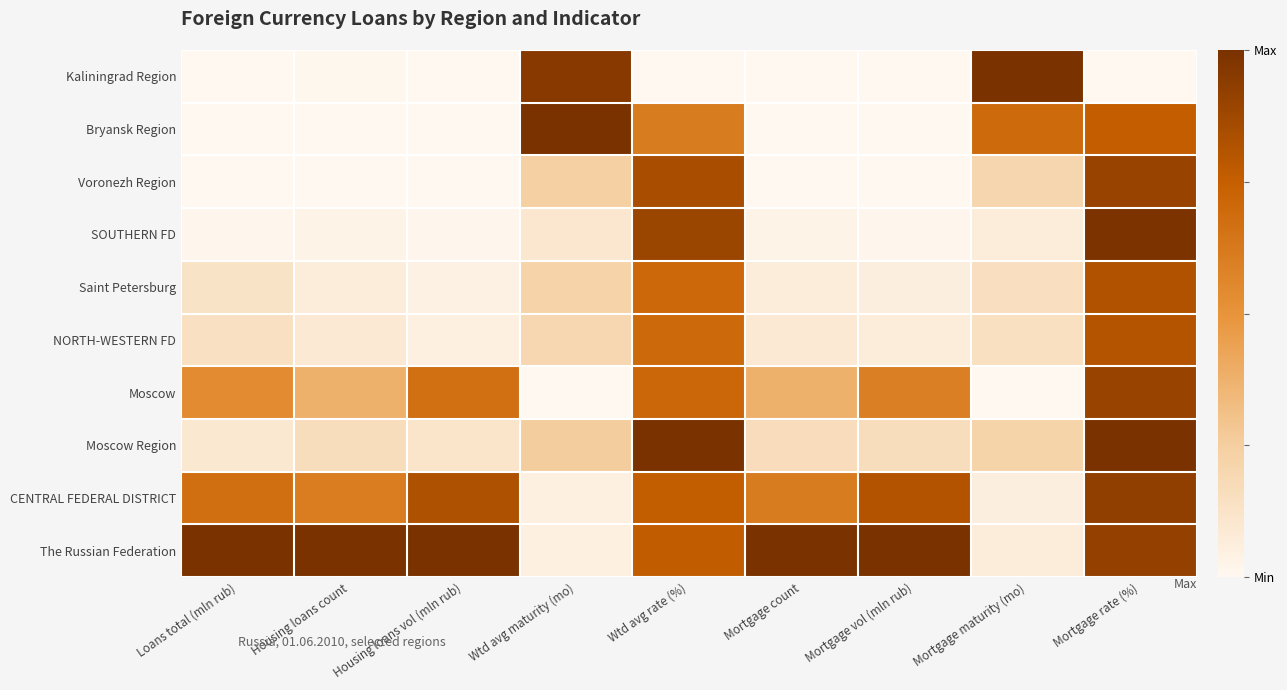

Reading left to right, transcribe all the data shown in this chart.

The Russian Federation: Loans total (mln rub)=1.0	Housing loans count=1.0	Housing loans vol (mln rub)=1.0	Wtd avg maturity (mo)=0.0	Wtd avg rate (%)=0.8	Mortgage count=1.0	Mortgage vol (mln rub)=1.0	Mortgage maturity (mo)=0.1	Mortgage rate (%)=0.9
CENTRAL FEDERAL DISTRICT: Loans total (mln rub)=0.7	Housing loans count=0.6	Housing loans vol (mln rub)=0.8	Wtd avg maturity (mo)=0.1	Wtd avg rate (%)=0.8	Mortgage count=0.6	Mortgage vol (mln rub)=0.8	Mortgage maturity (mo)=0.1	Mortgage rate (%)=0.9
Moscow Region: Loans total (mln rub)=0.1	Housing loans count=0.2	Housing loans vol (mln rub)=0.1	Wtd avg maturity (mo)=0.3	Wtd avg rate (%)=1.0	Mortgage count=0.2	Mortgage vol (mln rub)=0.2	Mortgage maturity (mo)=0.2	Mortgage rate (%)=1.0
Moscow: Loans total (mln rub)=0.5	Housing loans count=0.4	Housing loans vol (mln rub)=0.7	Wtd avg maturity (mo)=0.0	Wtd avg rate (%)=0.7	Mortgage count=0.4	Mortgage vol (mln rub)=0.6	Mortgage maturity (mo)=0.0	Mortgage rate (%)=0.9
NORTH-WESTERN FD: Loans total (mln rub)=0.1	Housing loans count=0.1	Housing loans vol (mln rub)=0.1	Wtd avg maturity (mo)=0.2	Wtd avg rate (%)=0.7	Mortgage count=0.1	Mortgage vol (mln rub)=0.1	Mortgage maturity (mo)=0.1	Mortgage rate (%)=0.8
Saint Petersburg: Loans total (mln rub)=0.1	Housing loans count=0.1	Housing loans vol (mln rub)=0.0	Wtd avg maturity (mo)=0.2	Wtd avg rate (%)=0.7	Mortgage count=0.1	Mortgage vol (mln rub)=0.1	Mortgage maturity (mo)=0.1	Mortgage rate (%)=0.8
SOUTHERN FD: Loans total (mln rub)=0.0	Housing loans count=0.0	Housing loans vol (mln rub)=0.0	Wtd avg maturity (mo)=0.1	Wtd avg rate (%)=0.9	Mortgage count=0.0	Mortgage vol (mln rub)=0.0	Mortgage maturity (mo)=0.1	Mortgage rate (%)=1.0
Voronezh Region: Loans total (mln rub)=0.0	Housing loans count=0.0	Housing loans vol (mln rub)=0.0	Wtd avg maturity (mo)=0.2	Wtd avg rate (%)=0.8	Mortgage count=0.0	Mortgage vol (mln rub)=0.0	Mortgage maturity (mo)=0.2	Mortgage rate (%)=0.9
Bryansk Region: Loans total (mln rub)=0.0	Housing loans count=0.0	Housing loans vol (mln rub)=0.0	Wtd avg maturity (mo)=1.0	Wtd avg rate (%)=0.6	Mortgage count=0.0	Mortgage vol (mln rub)=0.0	Mortgage maturity (mo)=0.7	Mortgage rate (%)=0.8
Kaliningrad Region: Loans total (mln rub)=0.0	Housing loans count=0.0	Housing loans vol (mln rub)=0.0	Wtd avg maturity (mo)=1.0	Wtd avg rate (%)=0.0	Mortgage count=0.0	Mortgage vol (mln rub)=0.0	Mortgage maturity (mo)=1.0	Mortgage rate (%)=0.0